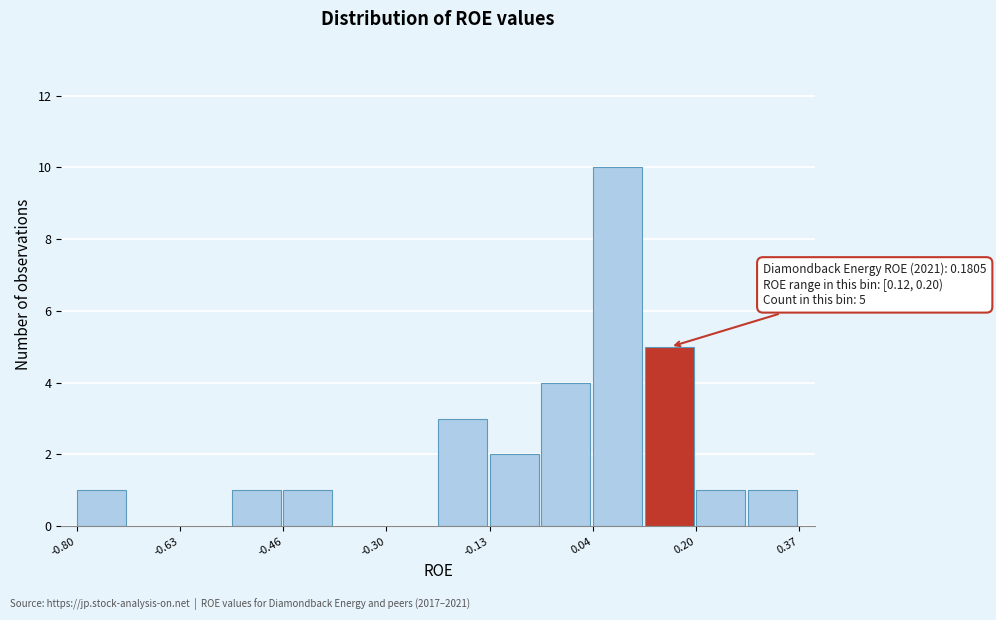

Over which range of the x-axis is the bar tallest?

0.04 to 0.12